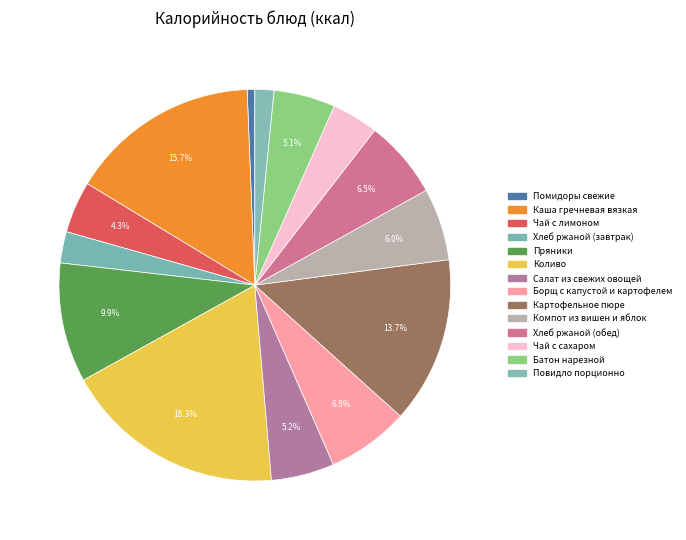

Rank the categories by value from lowest to highest.

Помидоры свежие, Повидло порционно, Хлеб ржаной (завтрак), Чай с сахаром, Чай с лимоном, Батон нарезной, Салат из свежих овощей, Компот из вишен и яблок, Хлеб ржаной (обед), Борщ с капустой и картофелем, Пряники, Картофельное пюре, Каша гречневая вязкая, Коливо